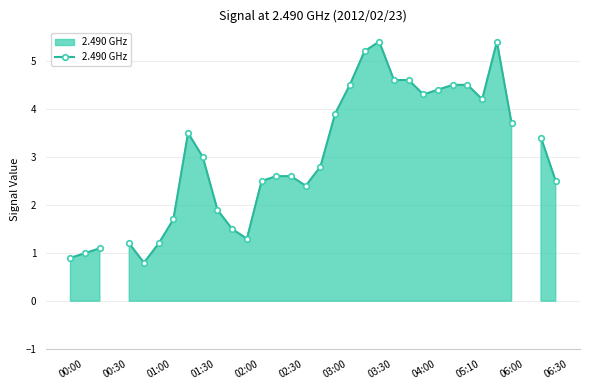

Does the chart have visible grid lines?

Yes